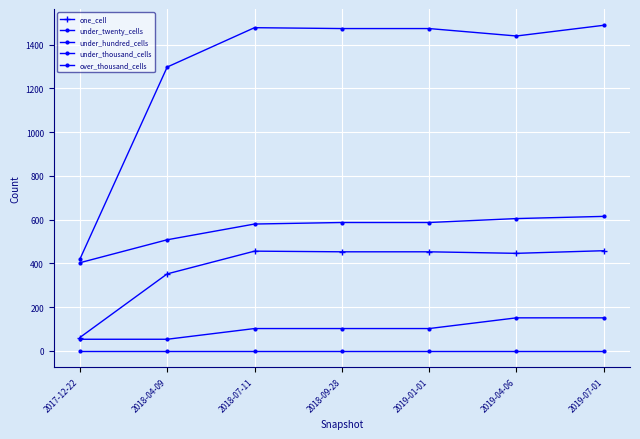

True or false: under_thousand_cells has a value of 102 at 2018-09-28.

True